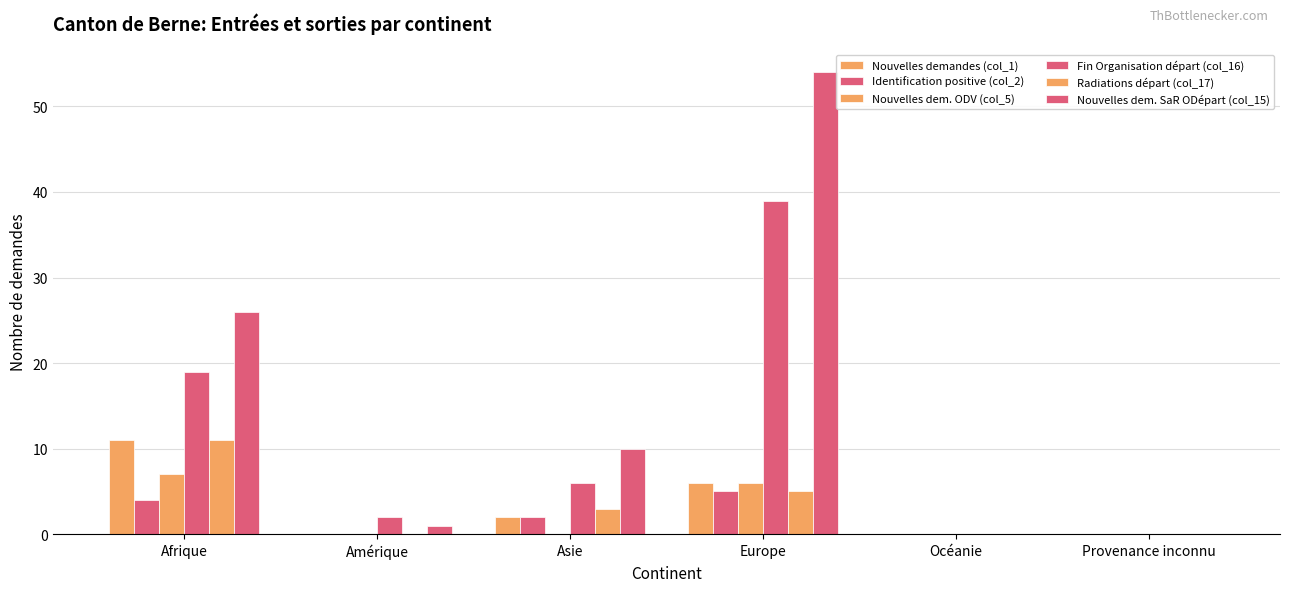

Count the number of categories in the chart.

6